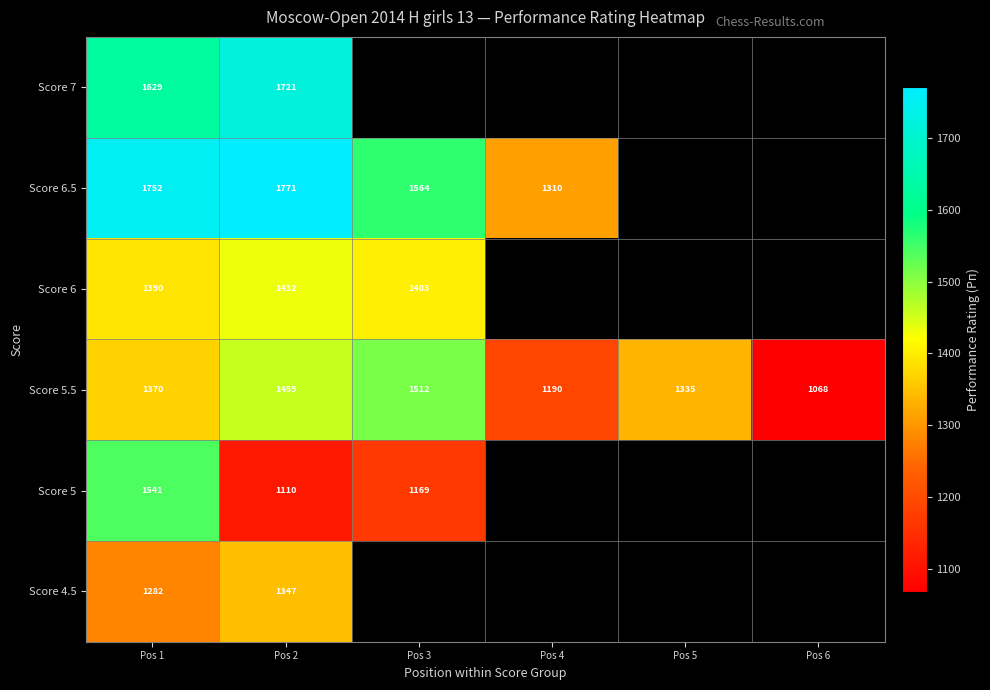

At which label is Score 5.5 closest to 1290?

Pos 5